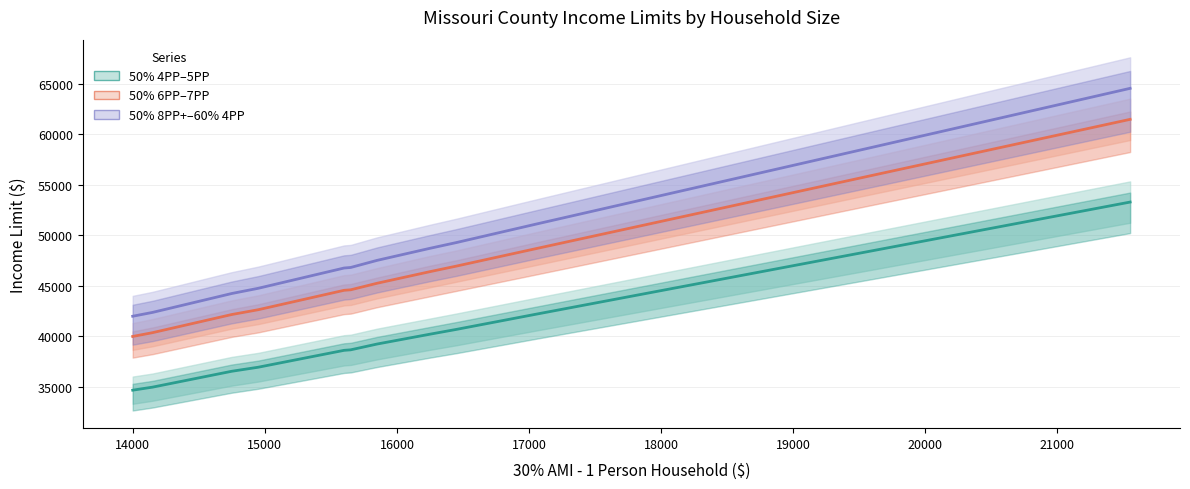

Does the chart have visible grid lines?

Yes